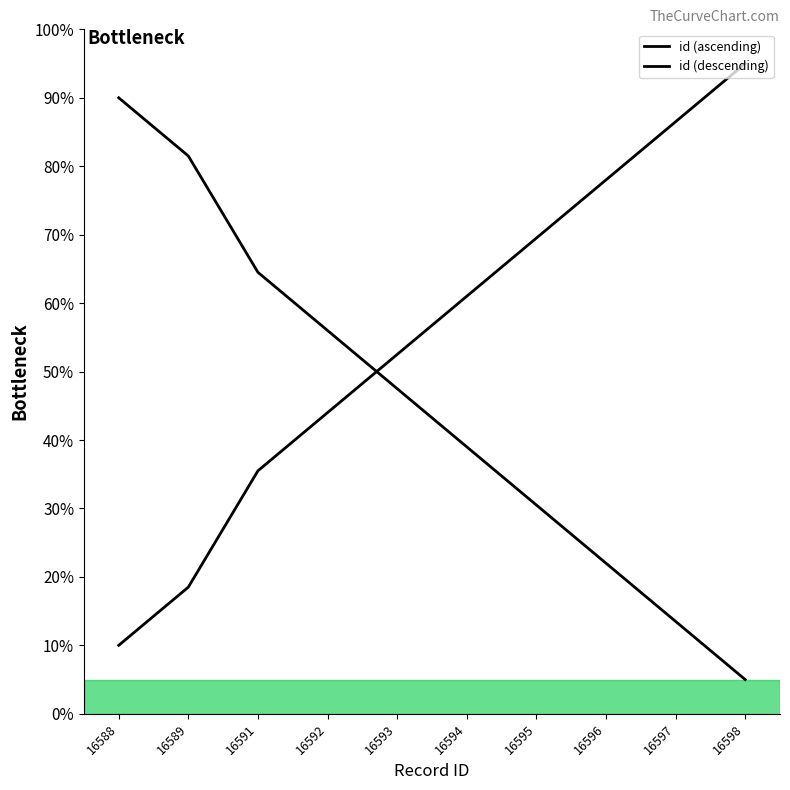

How many lines are shown in the chart?

2